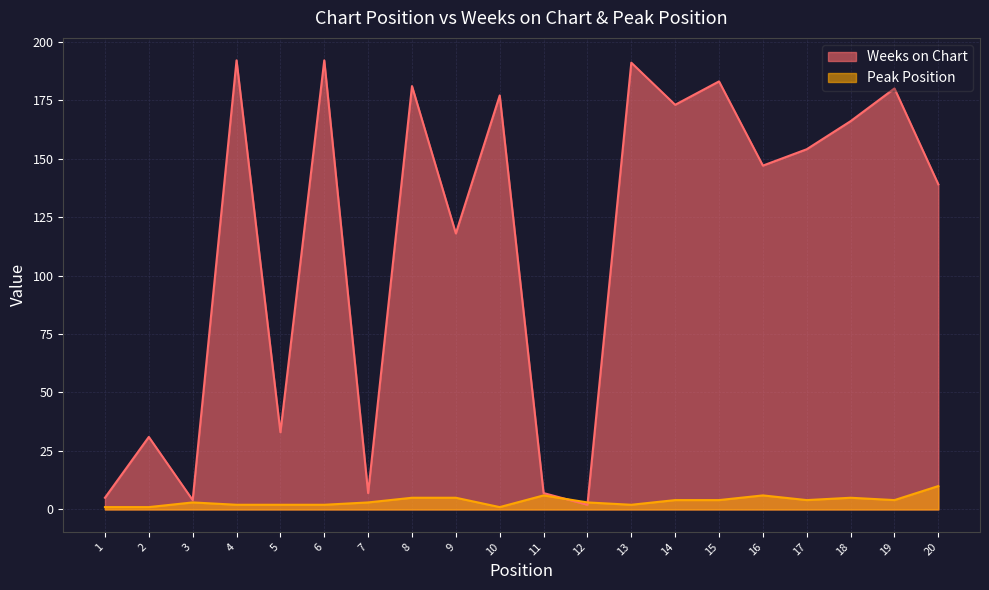

True or false: Peak Position has a value of 1 at 2.

True